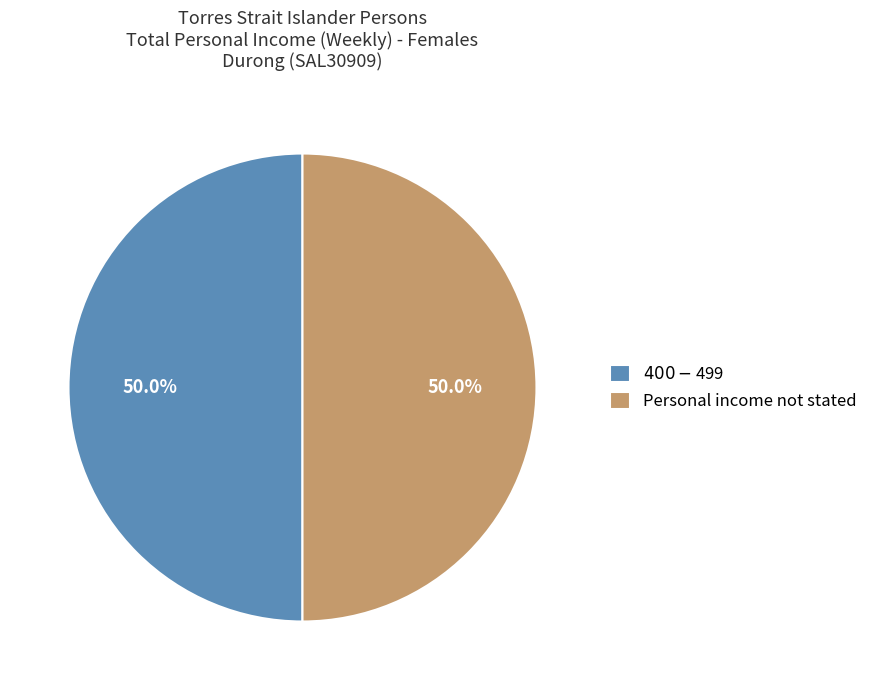

What percentage is NOT represented by Personal income not stated?

50.0%